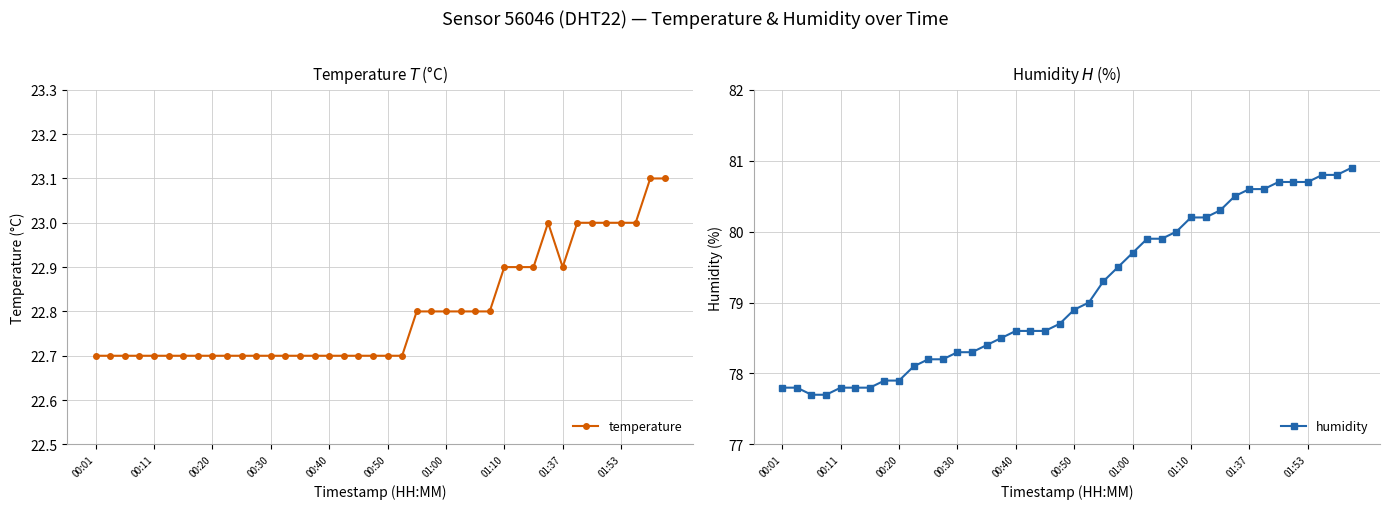

True or false: humidity and temperature cross at least once.

False